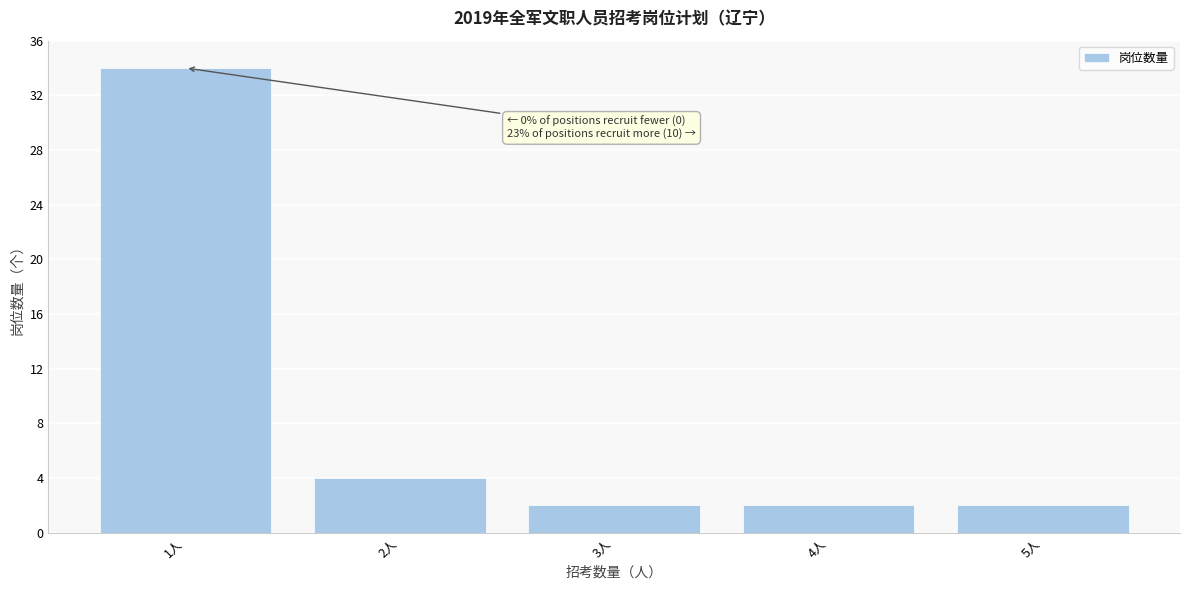

Reading left to right, transcribe all the data shown in this chart.

1人=34	2人=4	3人=2	4人=2	5人=2